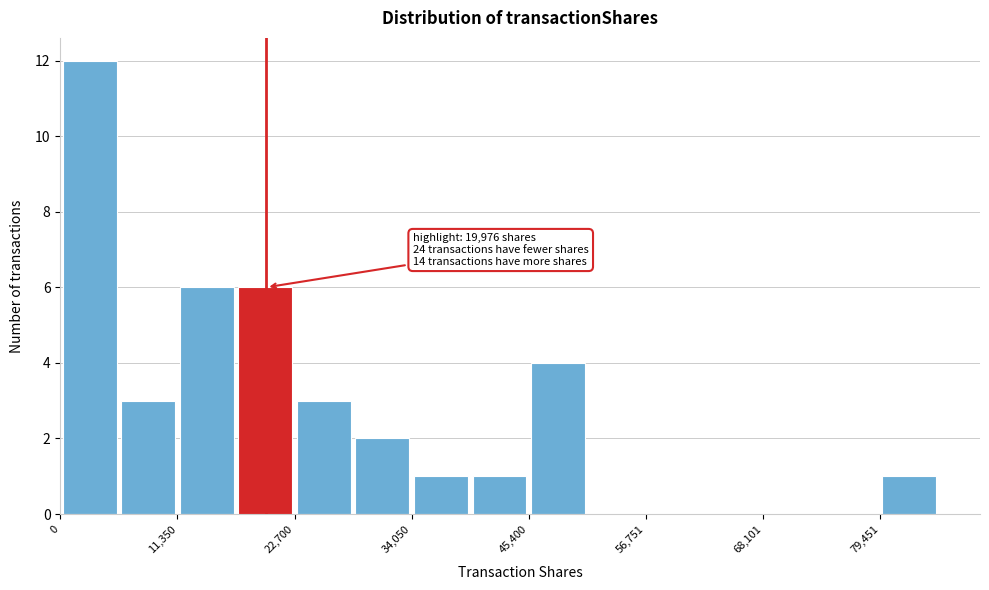

Read against the x-axis, roughly where is the centre of the tallest bar?

2000